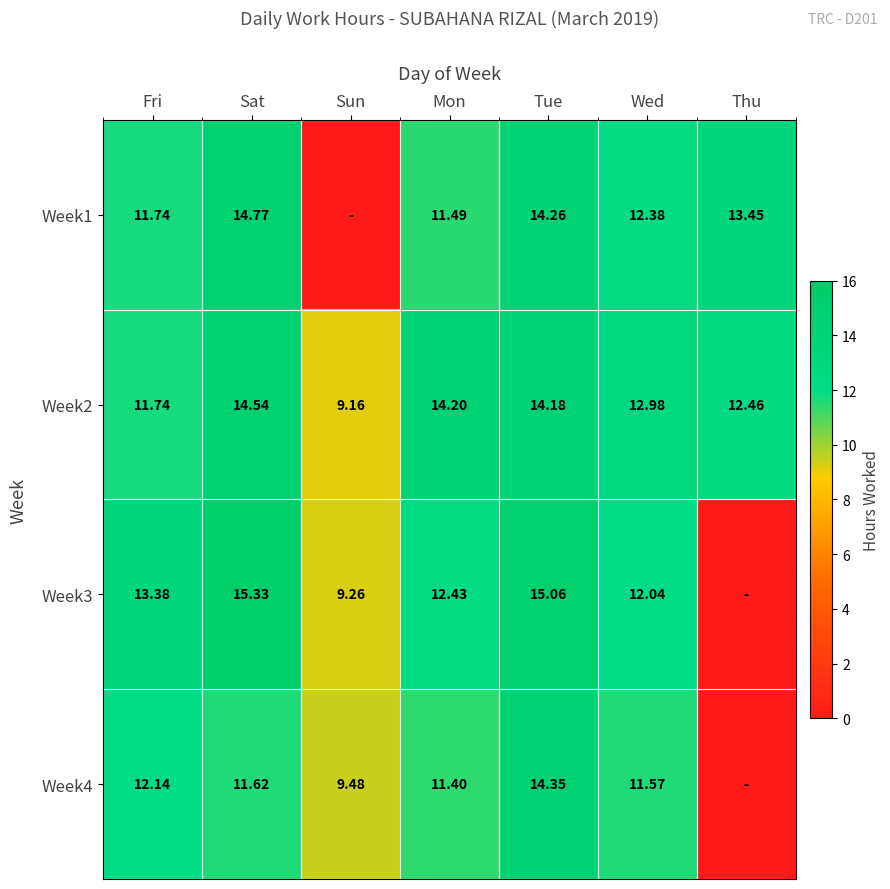

Where does the Week2 series first go above 12?

Sat